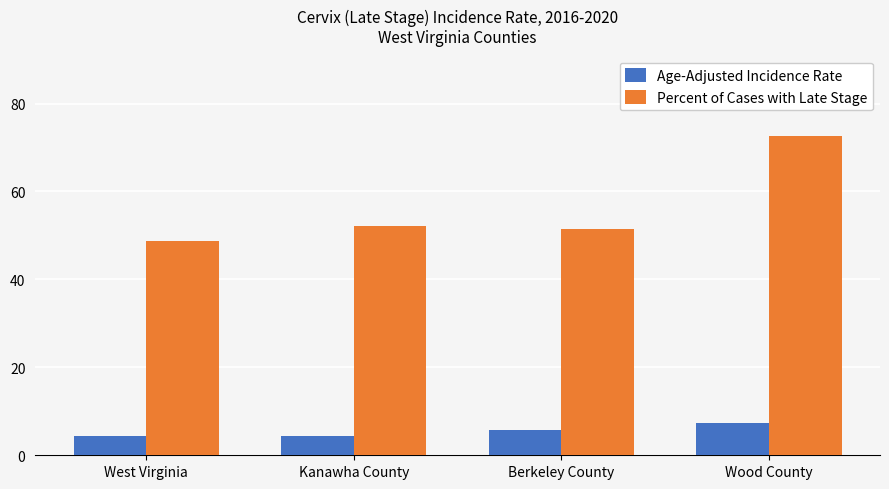

List the series in order of their peak value, highest first.

Percent of Cases with Late Stage, Age-Adjusted Incidence Rate